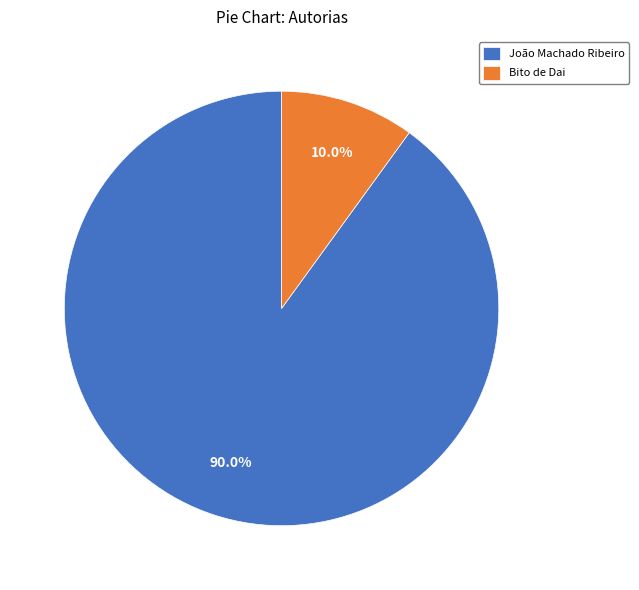

What is the ratio of the value at João Machado Ribeiro to the value at Bito de Dai?

9.0